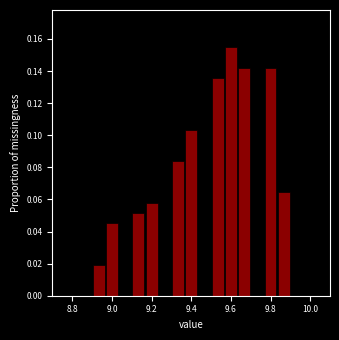

Read against the x-axis, roughly where is the centre of the tallest bar?

9.60